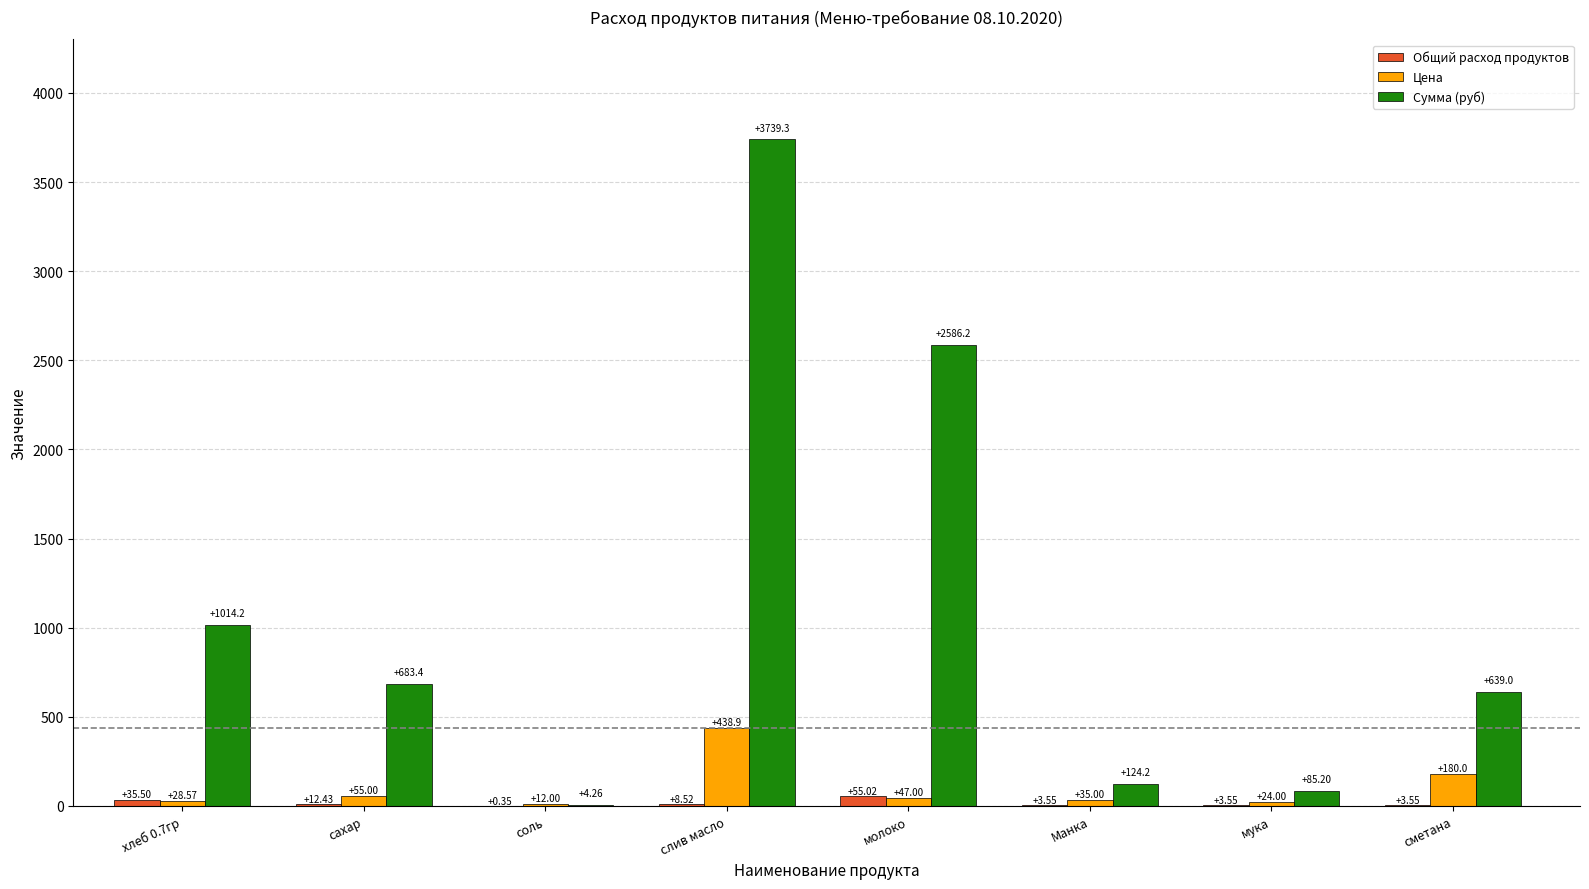

Are the bars grouped side by side (vs. stacked)?

Yes